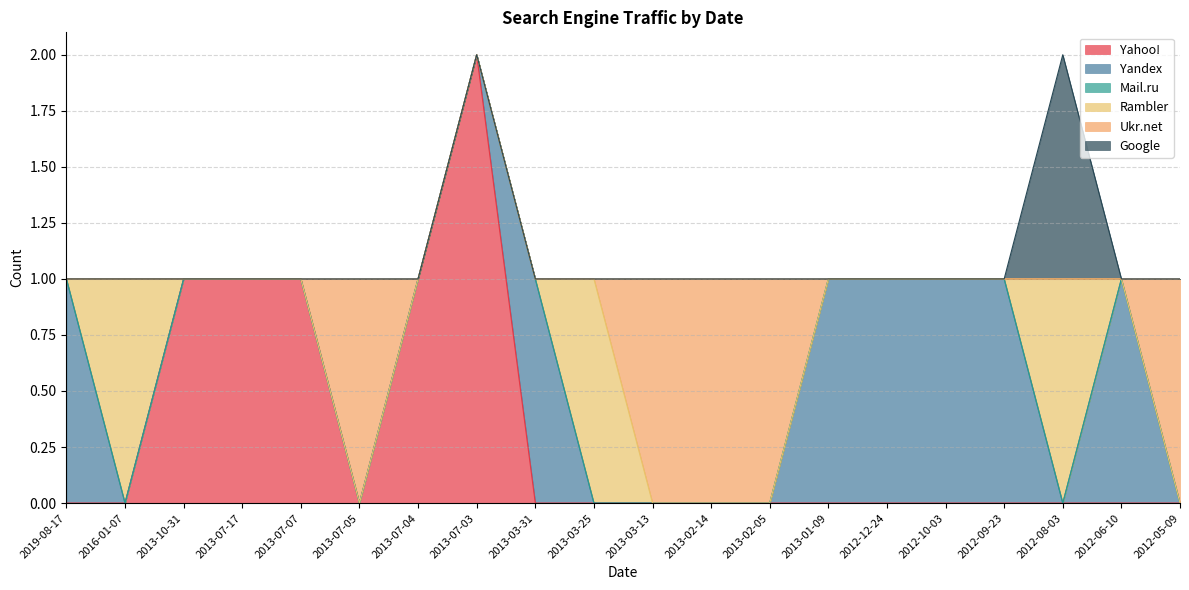

Which has a higher value, 2013-07-07 or 2012-05-09?

2013-07-07